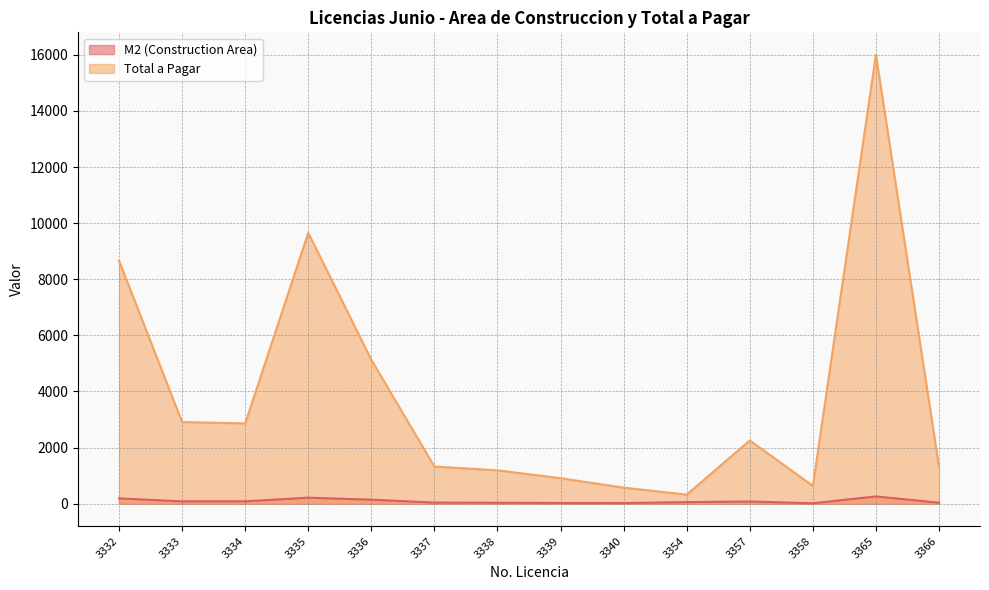

Where is M2 (Construction Area) nearest to the value 138?

3336